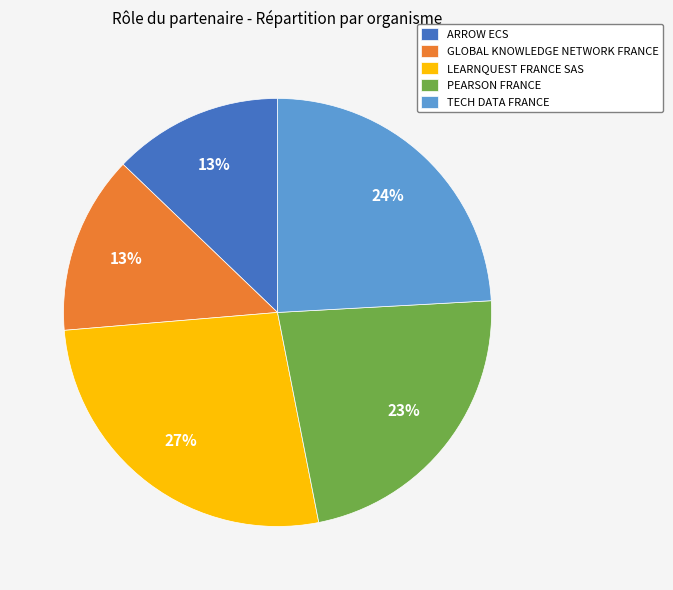

To the nearest percent, what portion does LEARNQUEST FRANCE SAS represent?

27%